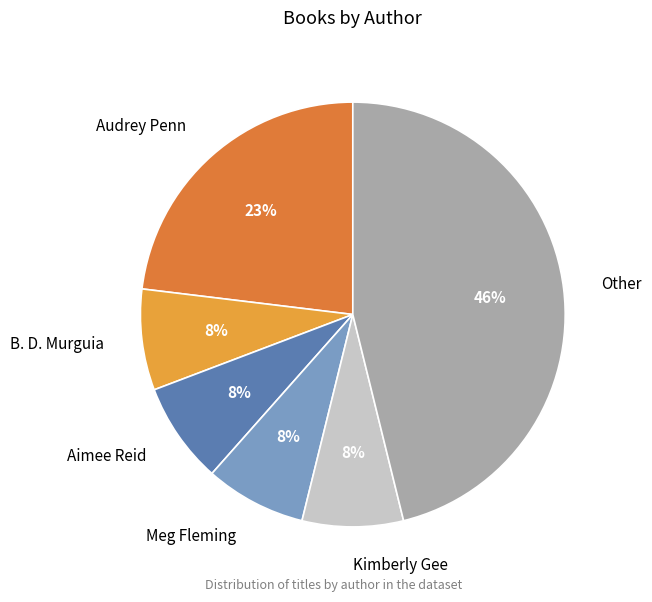

Does Aimee Reid represent more than half of the total?

No